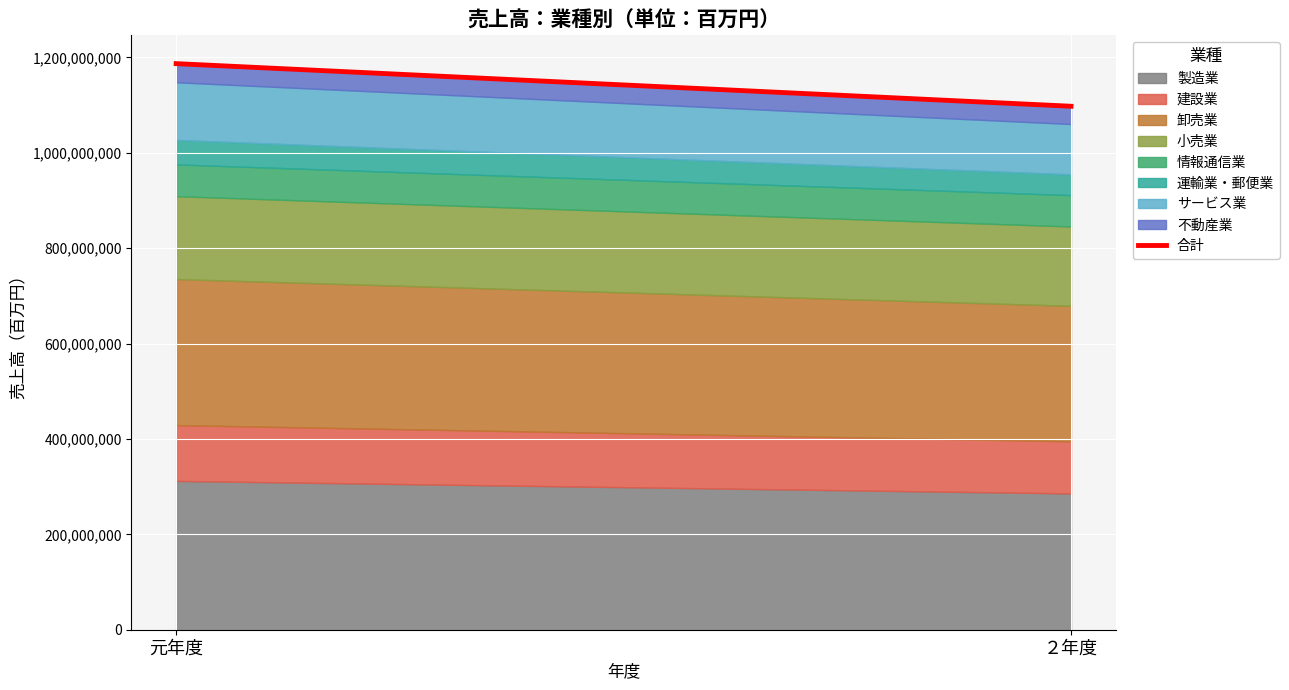

List the labels in order of value, smallest first.

２年度, 元年度